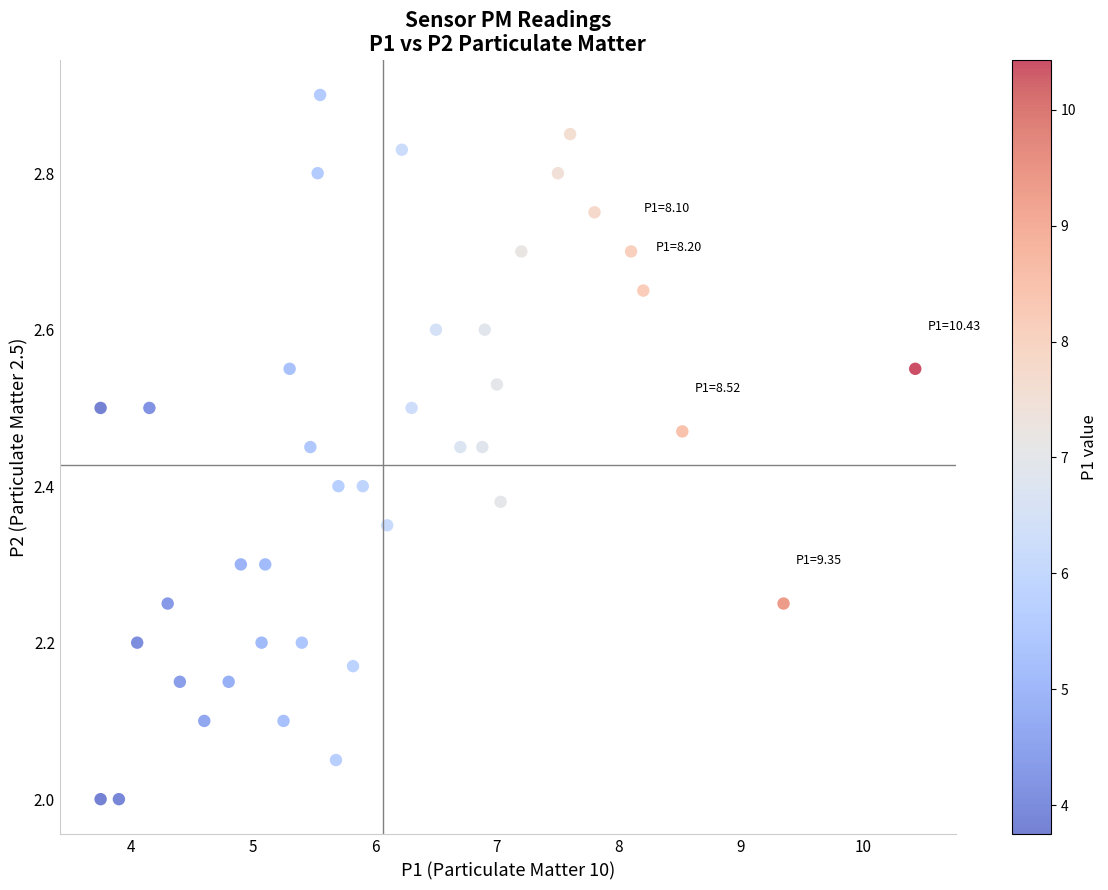

What is the range of Y values (max minus min)?

0.9